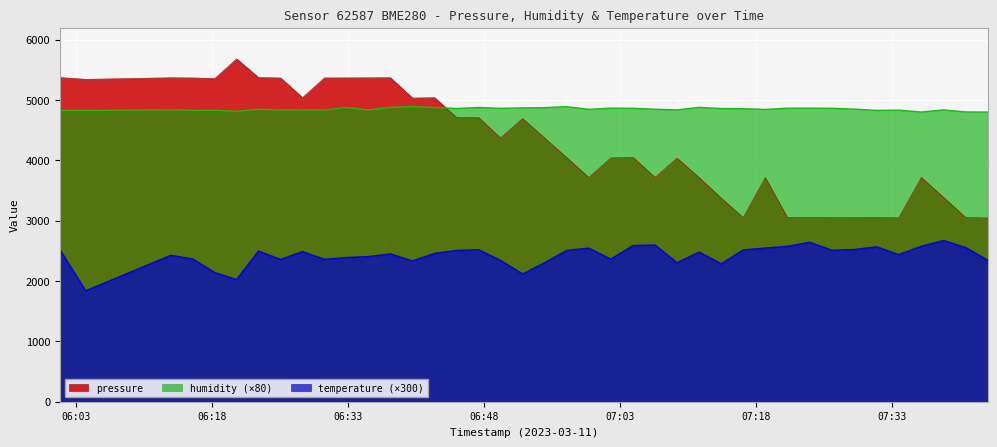

Reading left to right, what are all the values shown in this chart?

pressure: 5372.9	5342.4	5368.7	5366.0	5355.9	5681.7	5372.0	5365.6	5039.8	5365.8	5367.1	5367.8	5369.8	5033.0	5038.5	4708.8	4709.3	4370.5	4692.6	4368.9	4045.3	3715.0	4039.8	4048.4	3716.9	4037.6	3712.6	3374.3	3050.6	3715.0	3052.5	3054.7	3050.4	3050.8	3052.2	3048.0	3716.1	3387.6	3051.8	3045.0
humidity: 4828.0	4826.4	4837.6	4828.0	4829.6	4812.8	4845.6	4834.4	4836.0	4834.4	4876.0	4834.4	4877.6	4890.4	4875.2	4859.2	4875.2	4861.6	4868.8	4872.8	4888.8	4844.8	4864.8	4862.4	4846.4	4836.0	4877.6	4858.4	4855.2	4843.2	4864.0	4864.0	4862.4	4848.8	4827.2	4831.2	4800.0	4835.2	4801.6	4800.0
temperature: 2517.0	1836.0	2424.0	2364.0	2139.0	2022.0	2496.0	2355.0	2487.0	2358.0	2388.0	2403.0	2448.0	2331.0	2457.0	2505.0	2517.0	2340.0	2115.0	2301.0	2505.0	2544.0	2361.0	2586.0	2595.0	2301.0	2478.0	2283.0	2514.0	2544.0	2574.0	2640.0	2508.0	2520.0	2565.0	2436.0	2574.0	2670.0	2553.0	2343.0